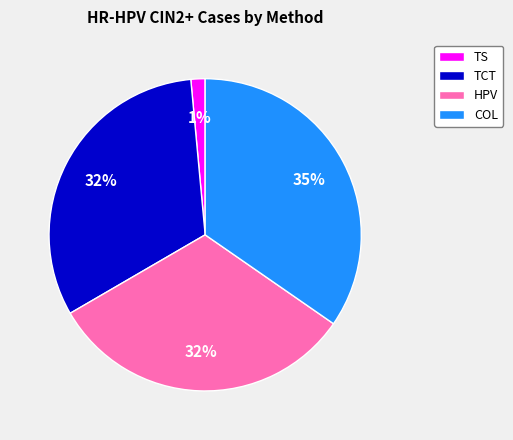

To the nearest percent, what percentage of the pie is COL?

35%